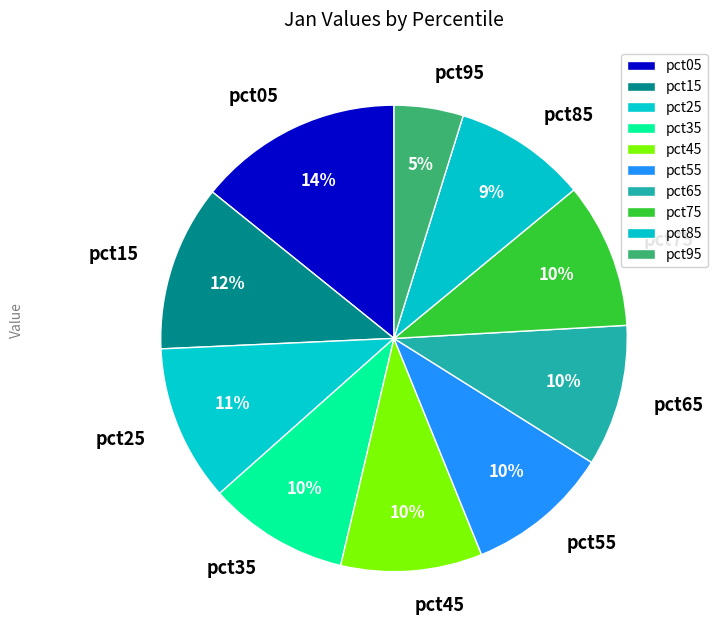

Is pct75 the majority of the pie?

No